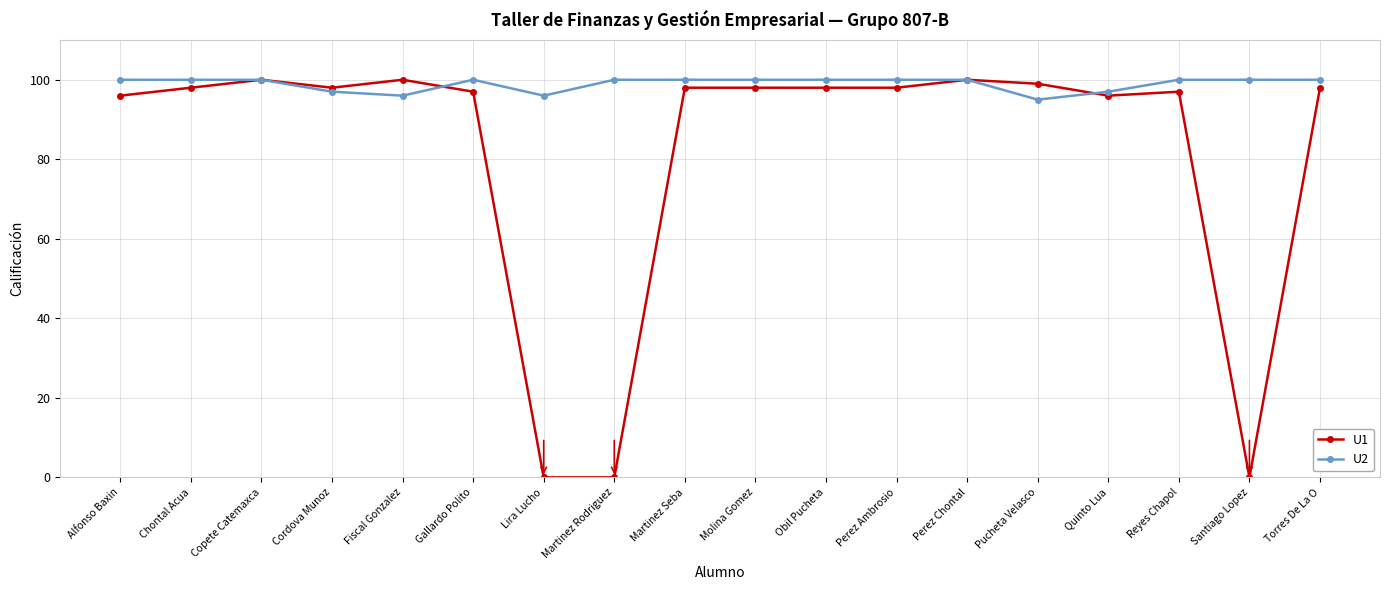

Is it true that U1 equals 98 at Chontal Acua?

True